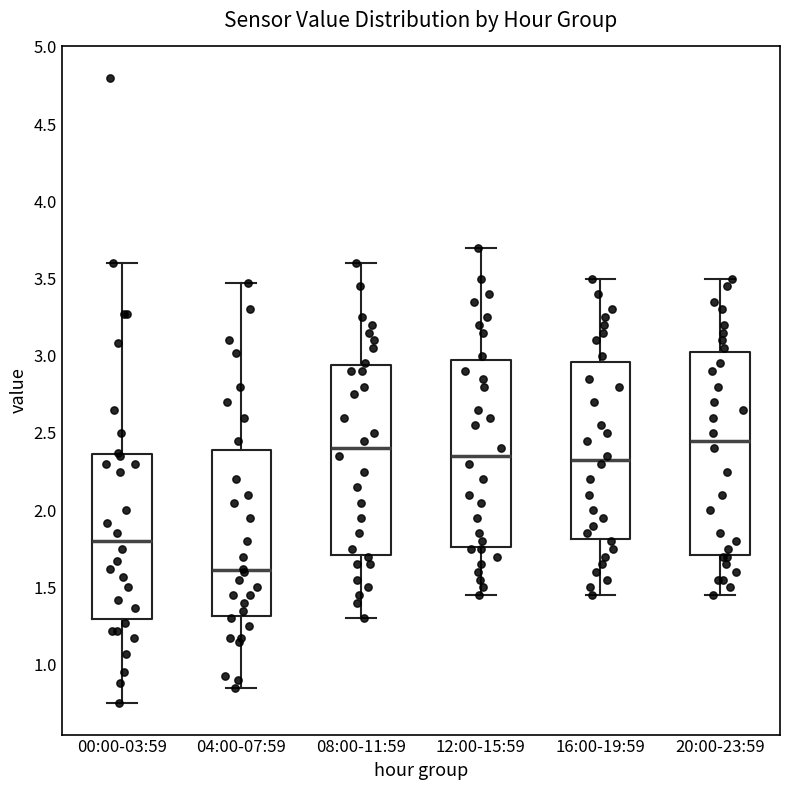

Reading left to right, read every box against the y-axis: the position of its median line, the range the box covers, and the ends of its whiskers. The values are not printed on the chart, so give them approximately, as read against the axis.

00:00-03:59: median 1.80, box 1.30 to 2.35, whiskers 0.75 to 3.60
04:00-07:59: median 1.60, box 1.30 to 2.40, whiskers 0.85 to 3.45
08:00-11:59: median 2.40, box 1.70 to 2.95, whiskers 1.30 to 3.60
12:00-15:59: median 2.35, box 1.75 to 3.00, whiskers 1.45 to 3.70
16:00-19:59: median 2.35, box 1.80 to 2.95, whiskers 1.45 to 3.50
20:00-23:59: median 2.45, box 1.70 to 3.05, whiskers 1.45 to 3.50